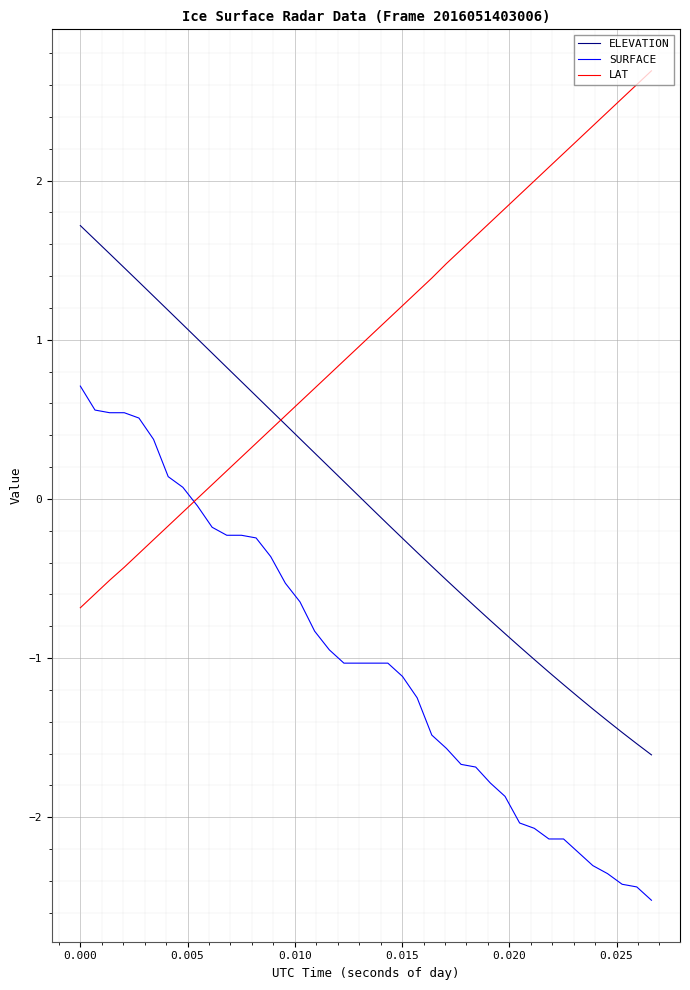

How many values in the SURFACE series are below -1?

22